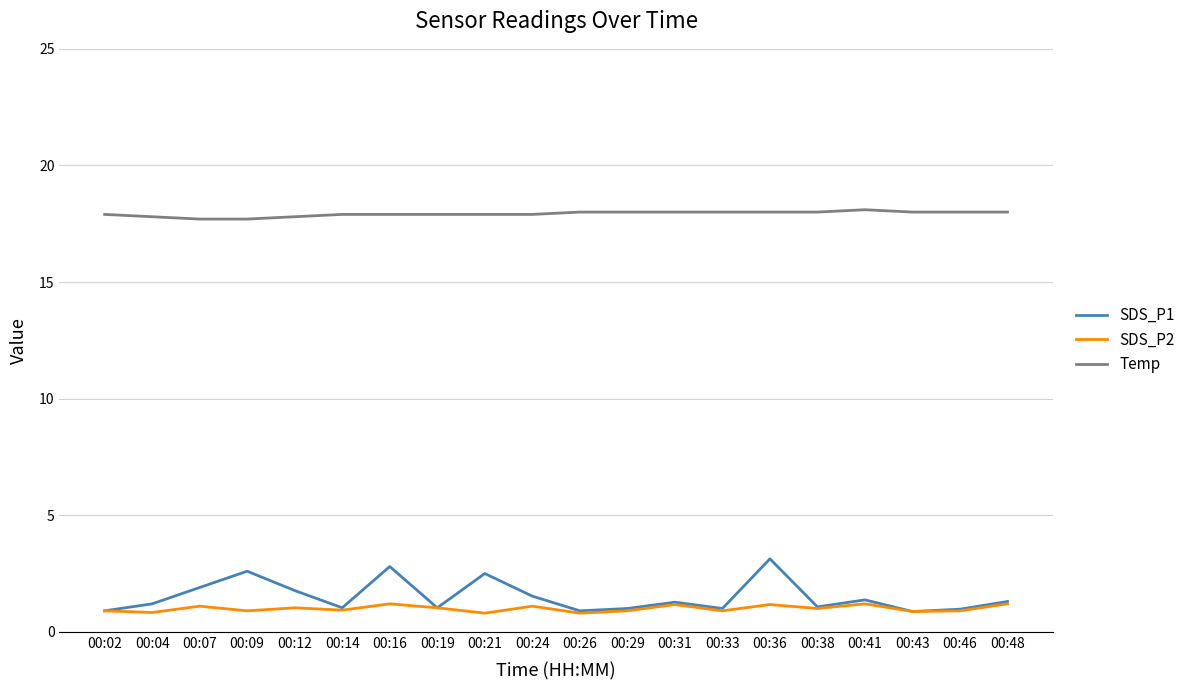

At how many categories does at least one series exceed 10?

20